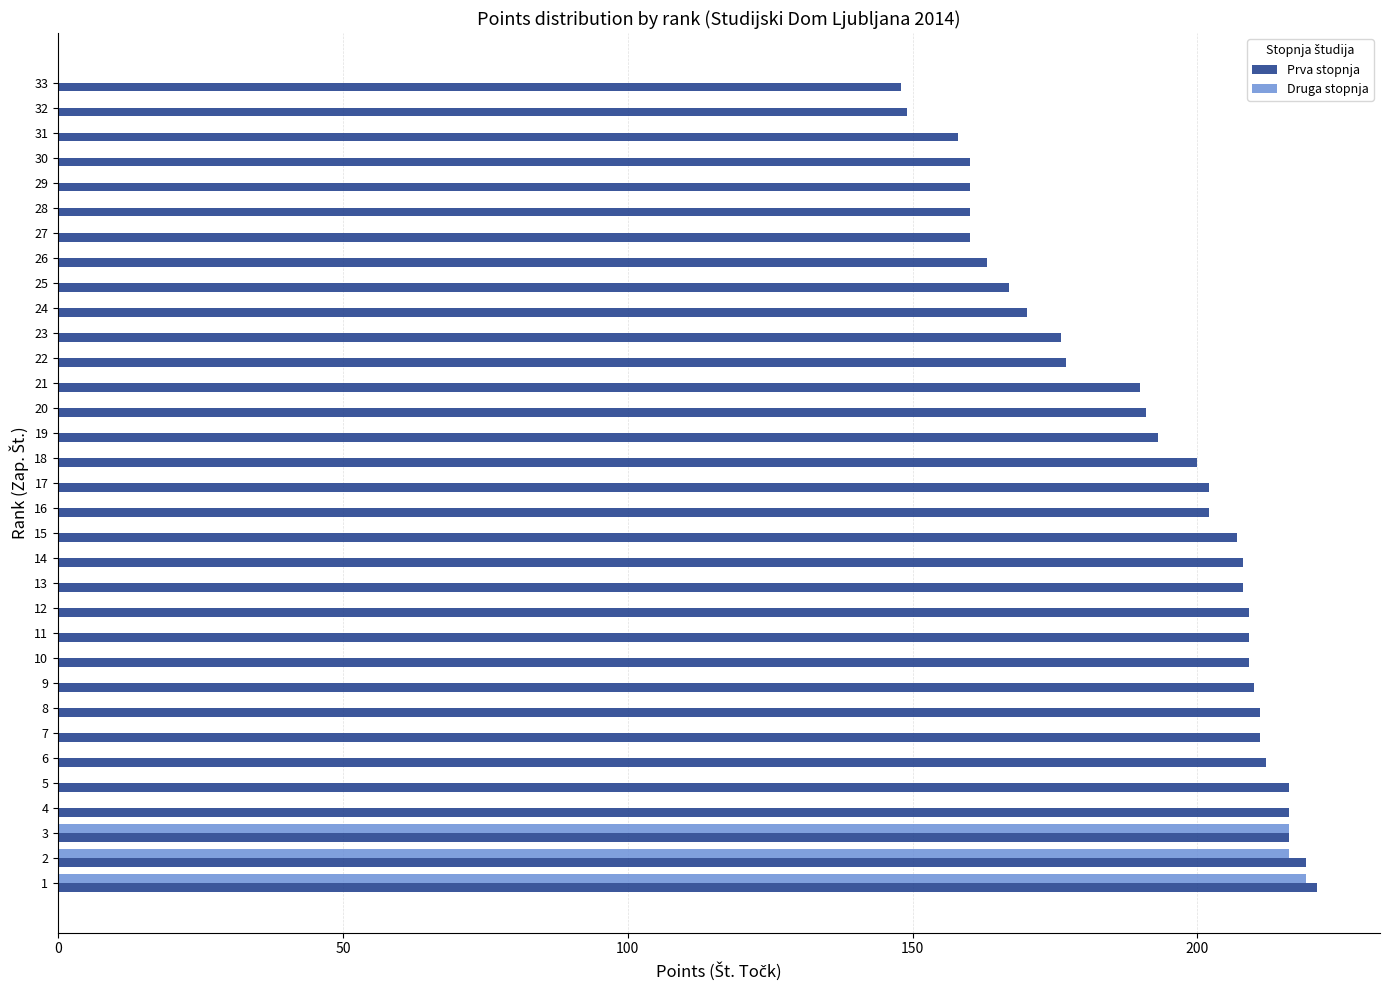

Between 13 and 26, which series saw the biggest shift?

Prva stopnja